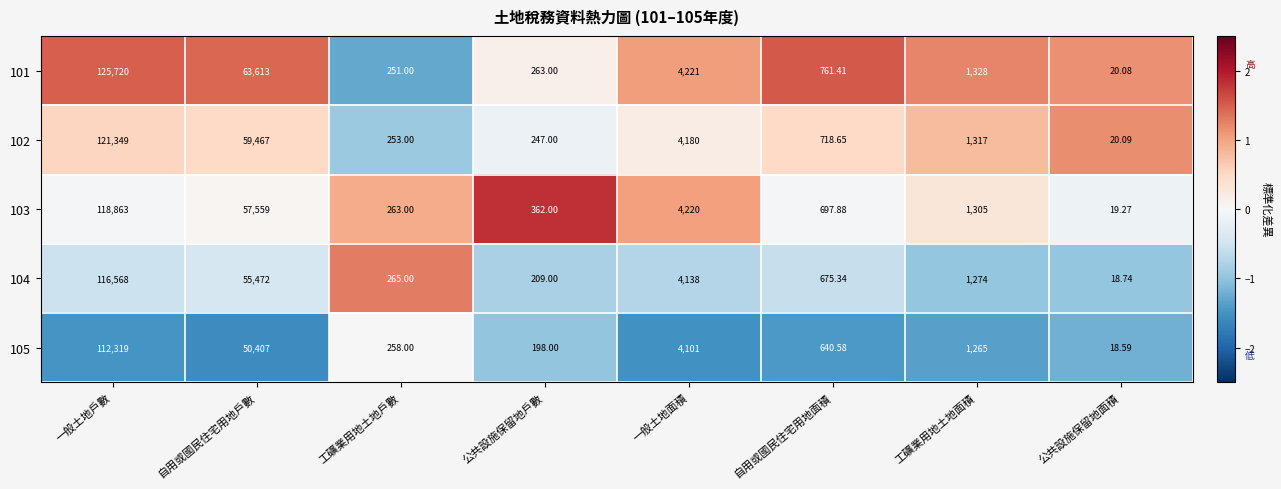

Which category has the highest value across all series?

一般土地戶數